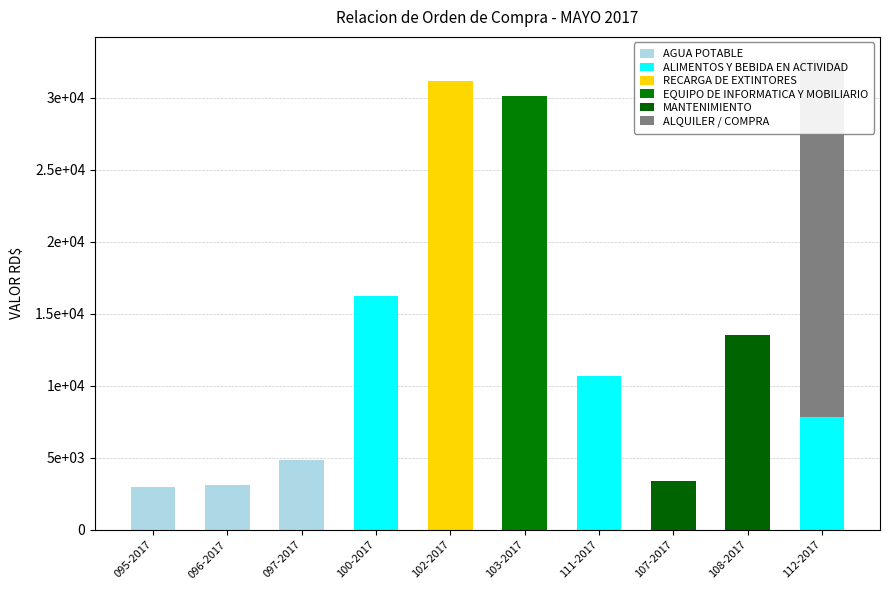

True or false: ALQUILER / COMPRA has a value of -9167.1 at 108-2017.

False